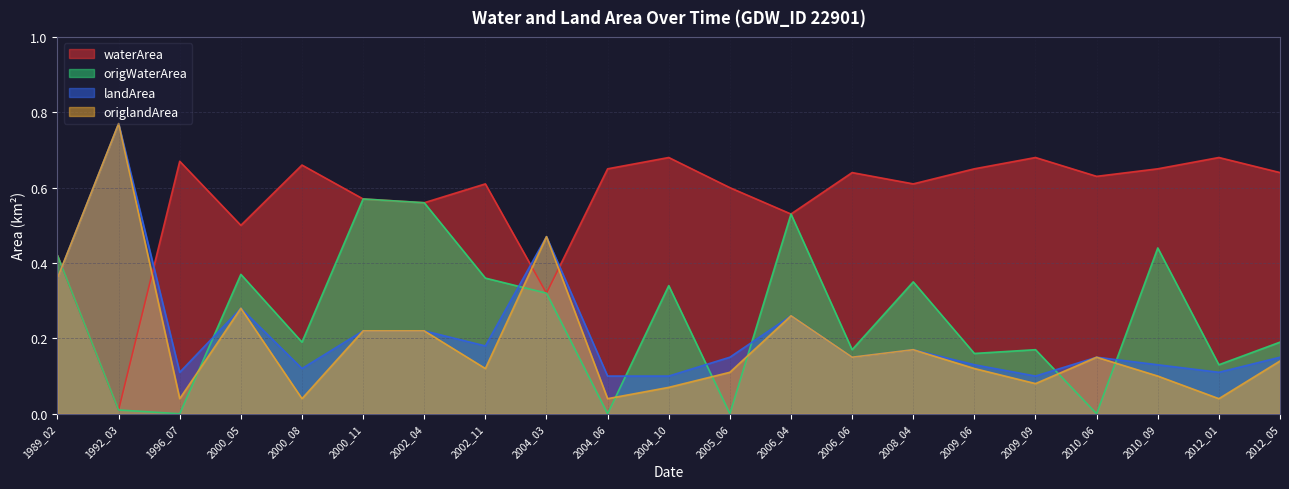

Reading left to right, what are all the values shown in this chart?

waterArea: 1989_02=0.4	1992_03=0.0	1996_07=0.7	2000_05=0.5	2000_08=0.7	2000_11=0.6	2002_04=0.6	2002_11=0.6	2004_03=0.3	2004_06=0.7	2004_10=0.7	2005_06=0.6	2006_04=0.5	2006_06=0.6	2008_04=0.6	2009_06=0.7	2009_09=0.7	2010_06=0.6	2010_09=0.7	2012_01=0.7	2012_05=0.6
origWaterArea: 1989_02=0.4	1992_03=0.0	1996_07=0.0	2000_05=0.4	2000_08=0.2	2000_11=0.6	2002_04=0.6	2002_11=0.4	2004_03=0.3	2004_06=0.0	2004_10=0.3	2005_06=0.0	2006_04=0.5	2006_06=0.2	2008_04=0.3	2009_06=0.2	2009_09=0.2	2010_06=0.0	2010_09=0.4	2012_01=0.1	2012_05=0.2
landArea: 1989_02=0.4	1992_03=0.8	1996_07=0.1	2000_05=0.3	2000_08=0.1	2000_11=0.2	2002_04=0.2	2002_11=0.2	2004_03=0.5	2004_06=0.1	2004_10=0.1	2005_06=0.1	2006_04=0.3	2006_06=0.1	2008_04=0.2	2009_06=0.1	2009_09=0.1	2010_06=0.1	2010_09=0.1	2012_01=0.1	2012_05=0.1
origlandArea: 1989_02=0.4	1992_03=0.8	1996_07=0.0	2000_05=0.3	2000_08=0.0	2000_11=0.2	2002_04=0.2	2002_11=0.1	2004_03=0.5	2004_06=0.0	2004_10=0.1	2005_06=0.1	2006_04=0.3	2006_06=0.1	2008_04=0.2	2009_06=0.1	2009_09=0.1	2010_06=0.1	2010_09=0.1	2012_01=0.0	2012_05=0.1